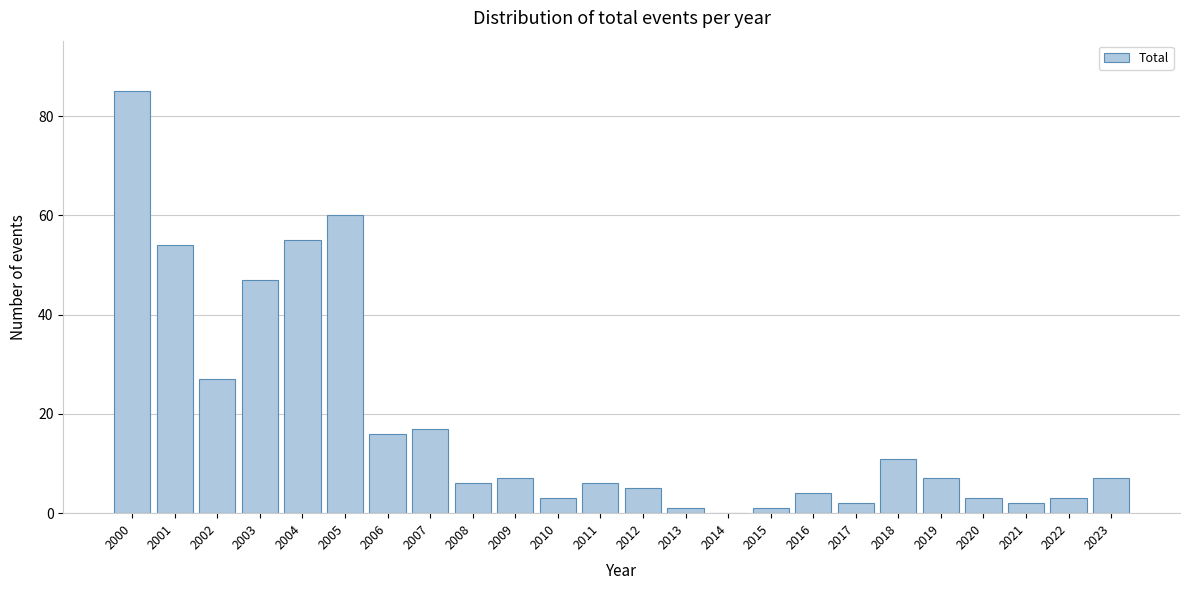

Reading left to right, transcribe all the data shown in this chart.

2000=85	2001=54	2002=27	2003=47	2004=55	2005=60	2006=16	2007=17	2008=6	2009=7	2010=3	2011=6	2012=5	2013=1	2014=0	2015=1	2016=4	2017=2	2018=11	2019=7	2020=3	2021=2	2022=3	2023=7